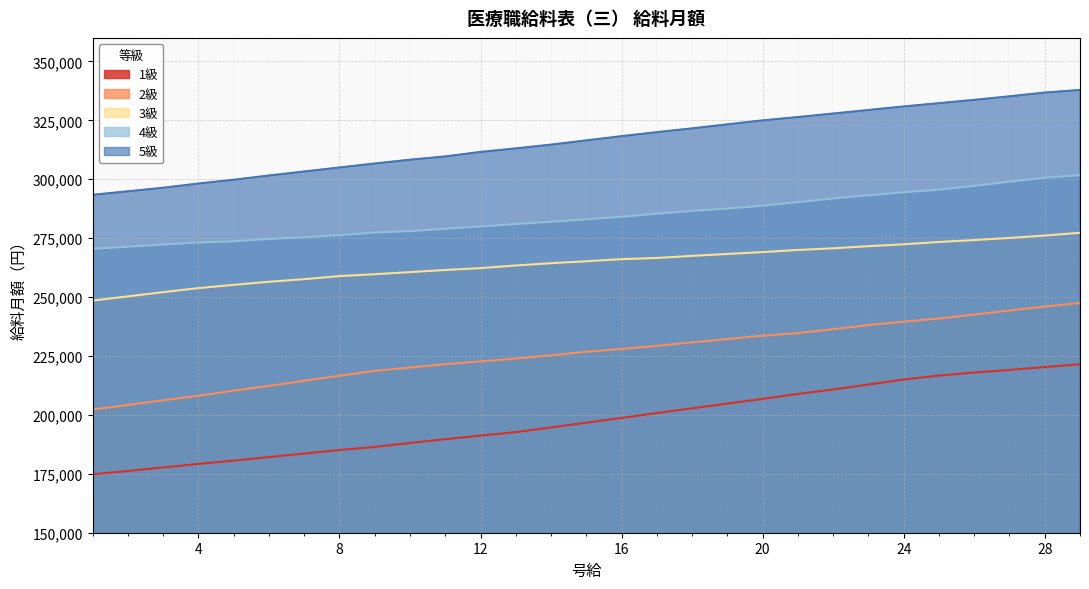

The value of 5級 at 9 is 306700. True or false?

True